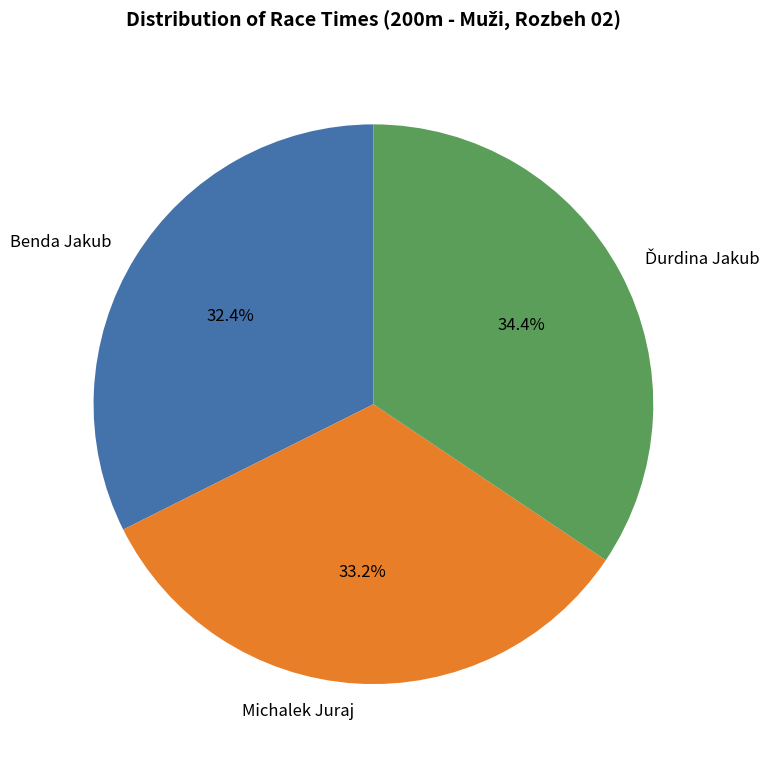

To the nearest percent, what is the average slice percentage?

33%